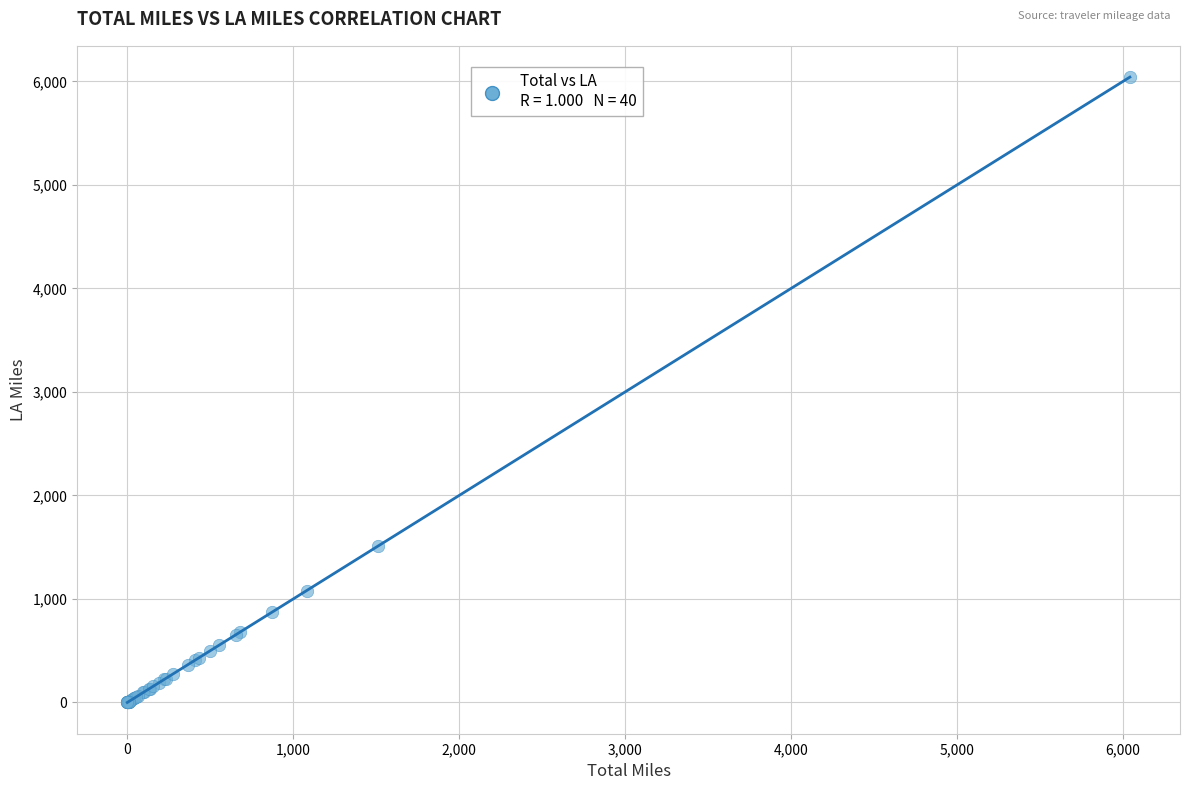

What Y value in the scatter plot is closest to 3020?

1513.1